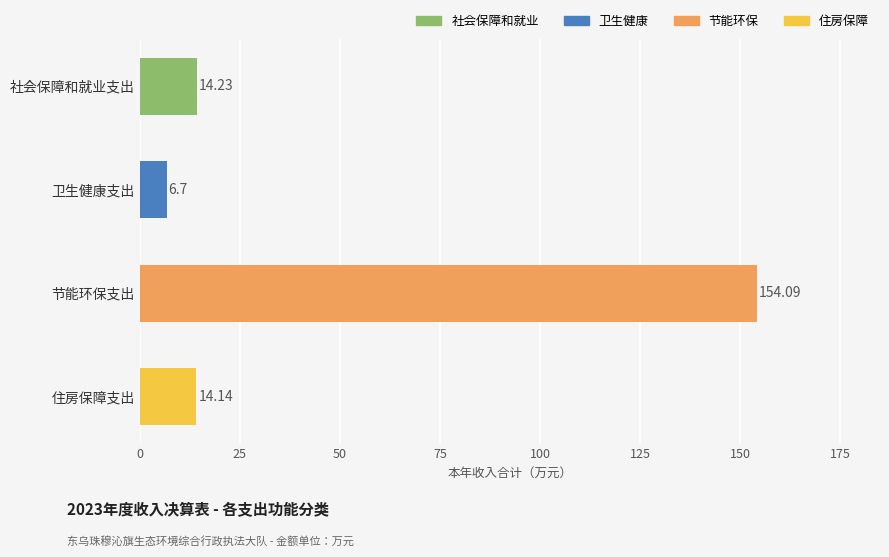

Which category has the highest value across all series?

节能环保支出